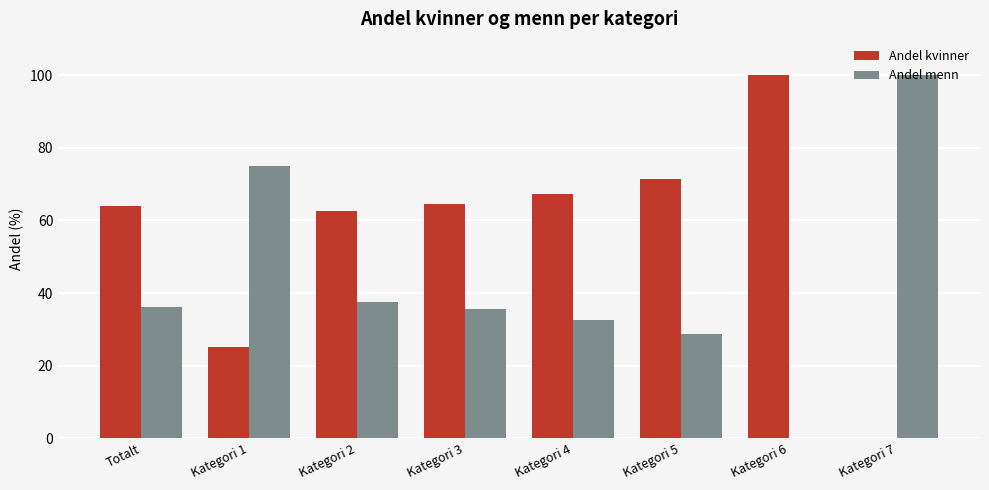

At which label is Andel menn closest to 50?

Kategori 2